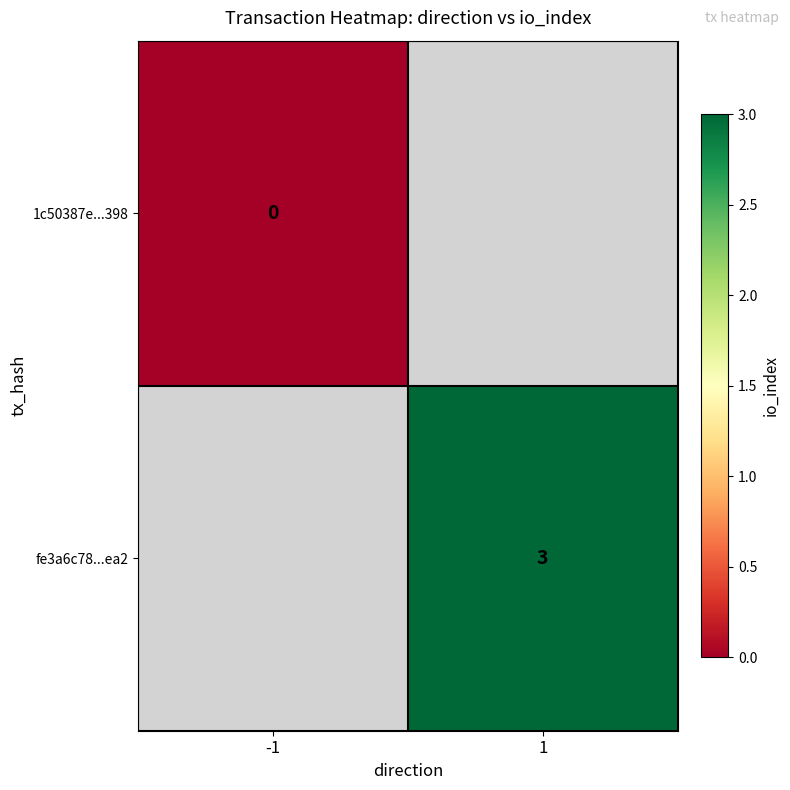

True or false: 1c50387e...398 has a value of 0.0 at -1.

True